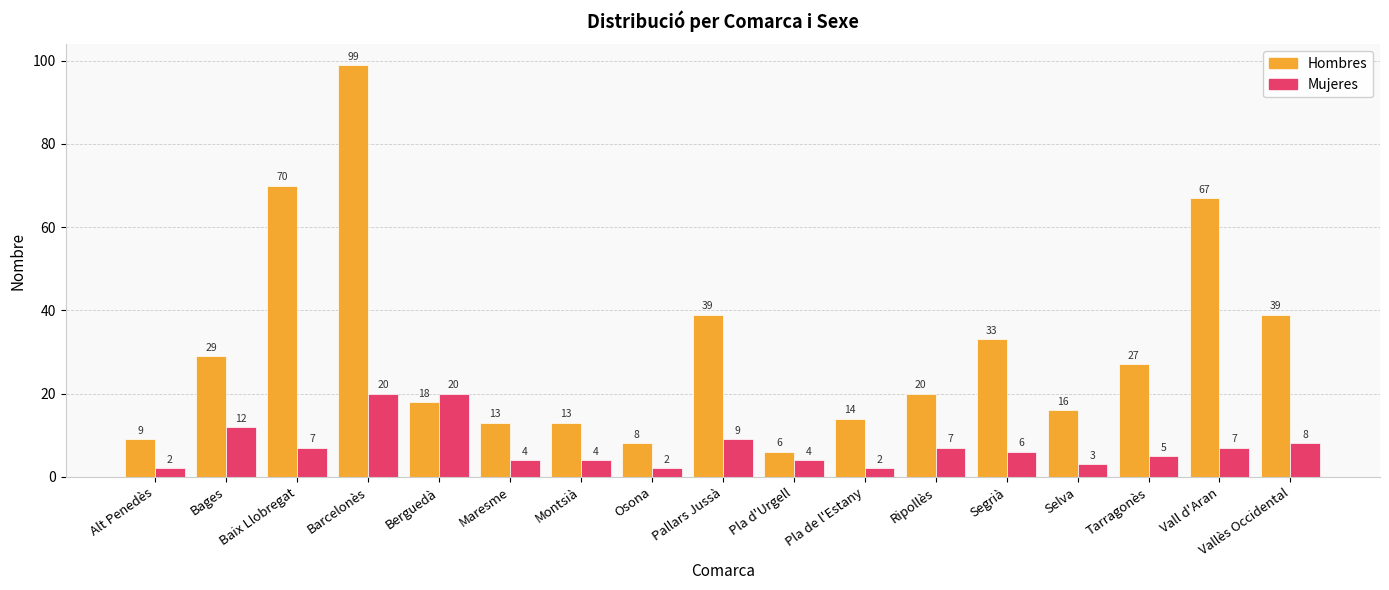

What is the label of the 7th bar from the right?

Pla de l'Estany